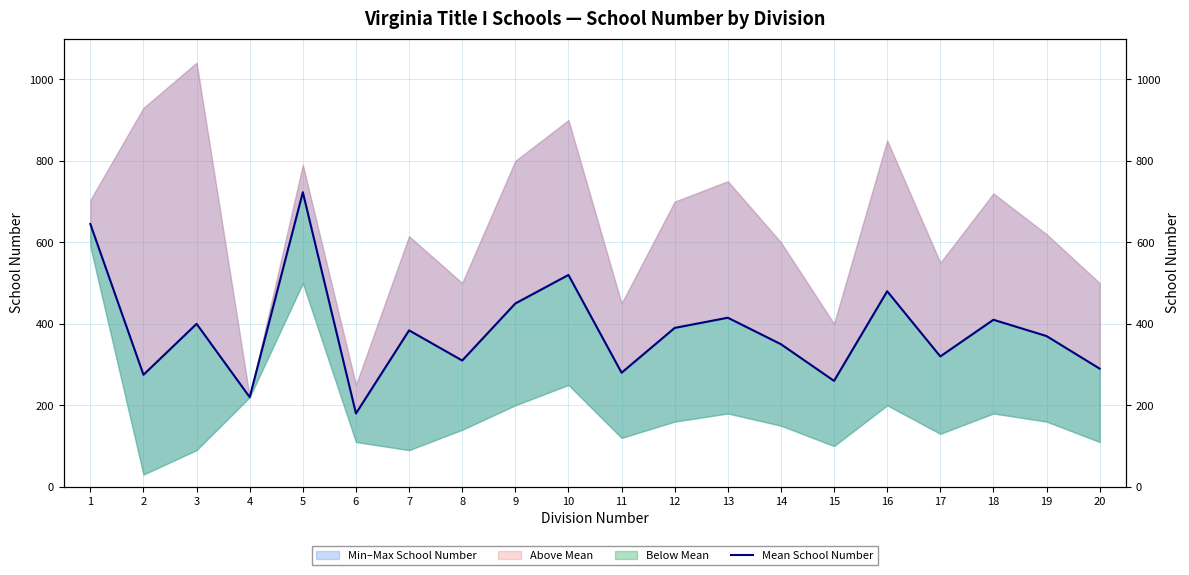

List the labels in order of value, largest first.

5, 1, 10, 16, 9, 13, 18, 3, 12, 7, 19, 14, 17, 8, 20, 11, 2, 15, 4, 6